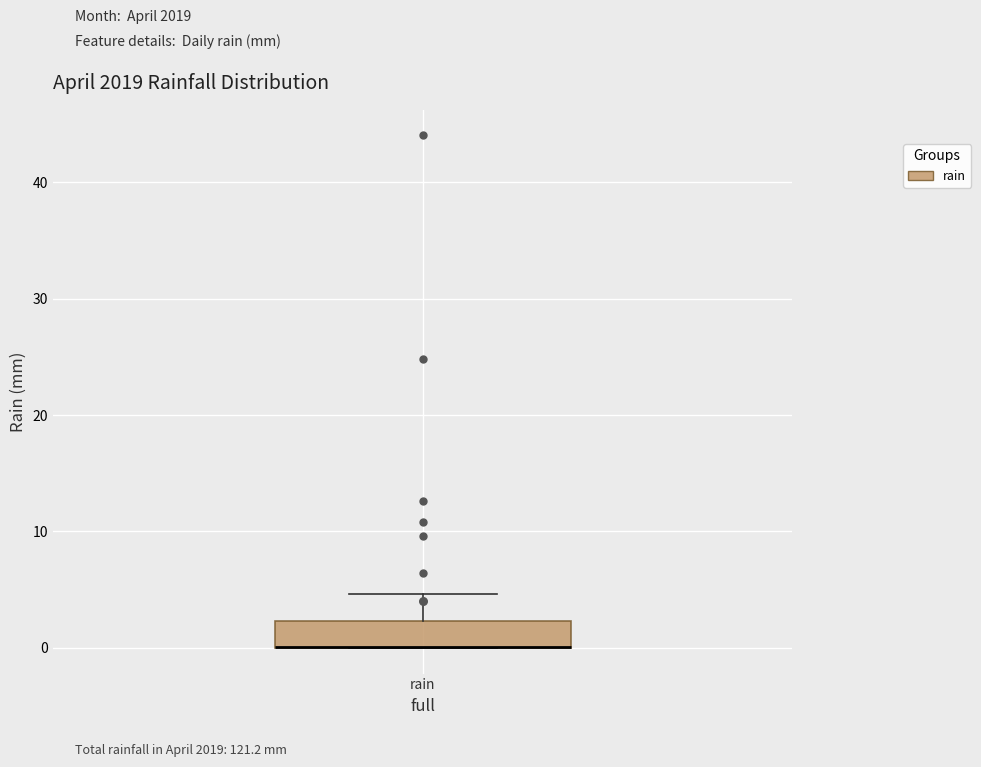

Where is the upper edge of the box for rain on the y-axis? The values are not printed on the chart, so give them approximately, as read against the axis.

2